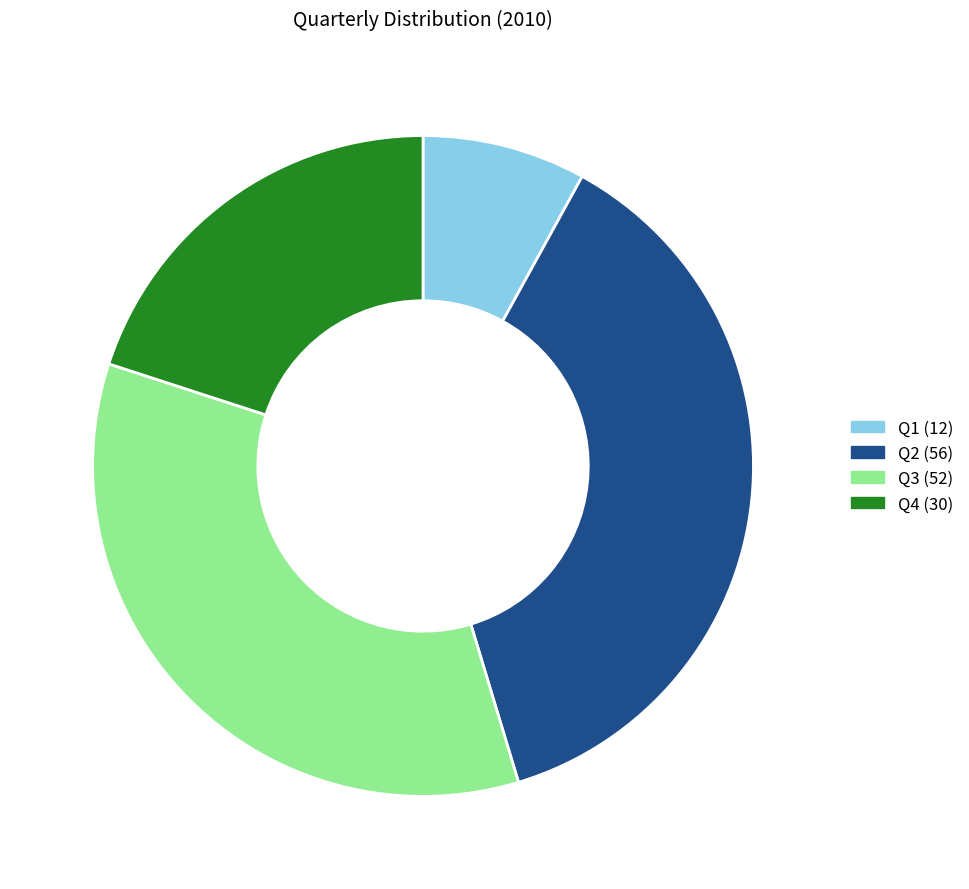

Which slice is the largest?

Q2